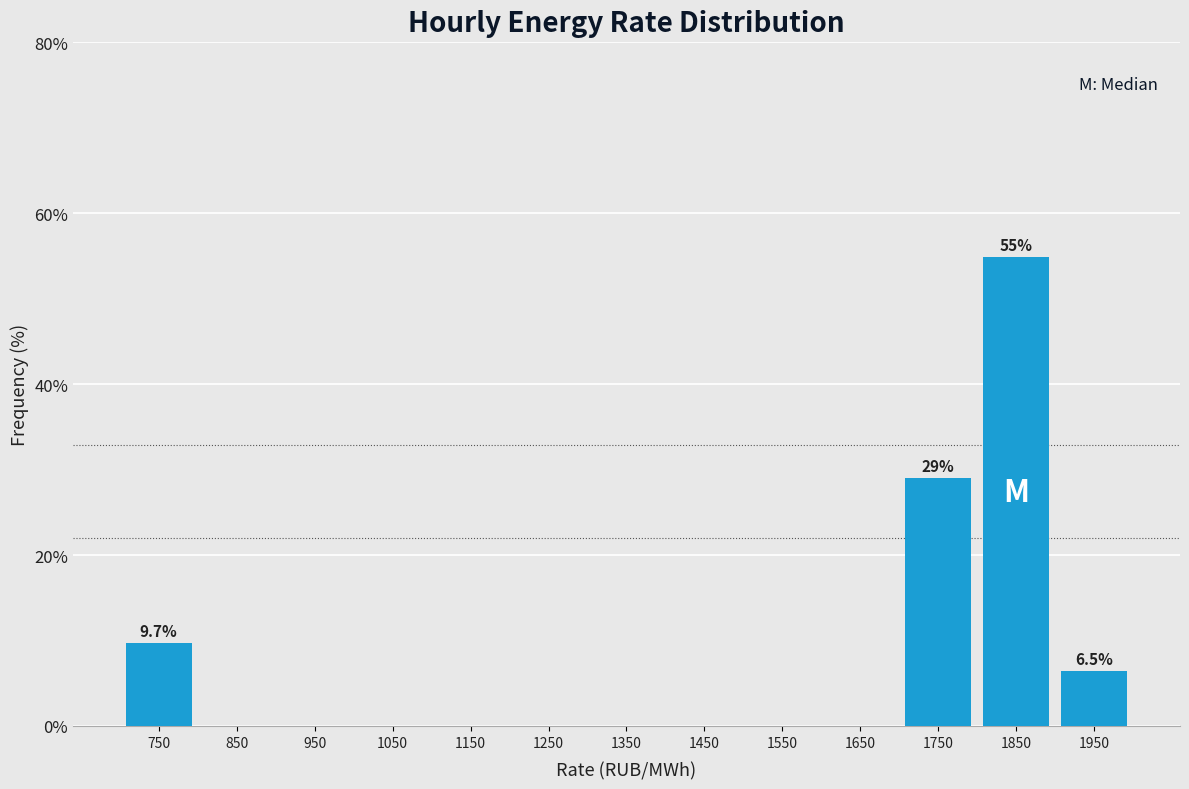

Which range on the x-axis has the tallest bar?

1800 to 1900